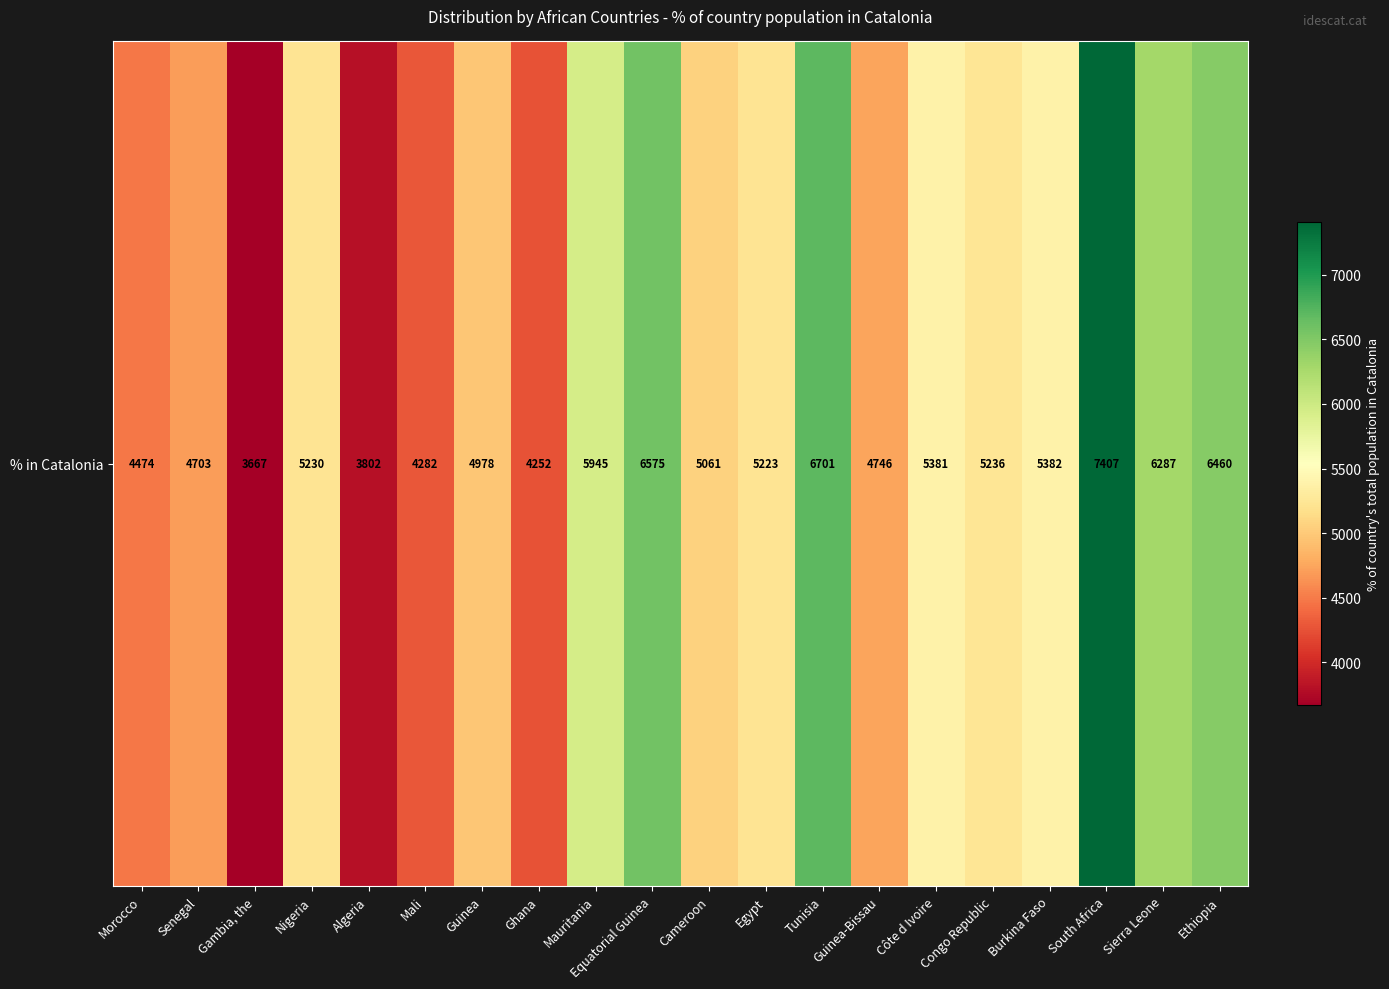

Count the number of data series in this chart.

1